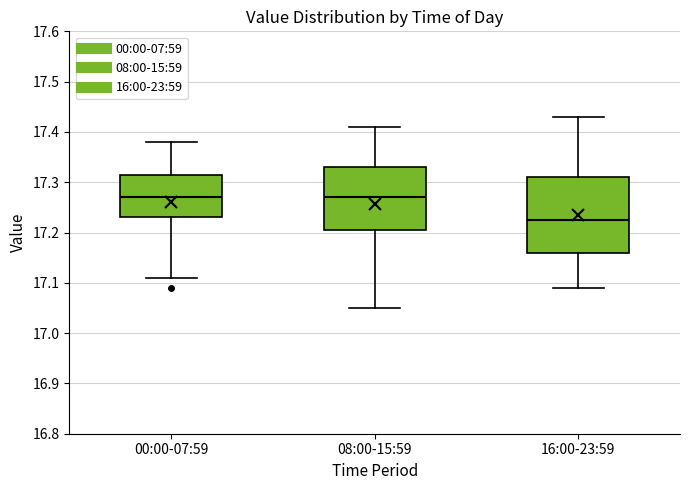

Comparing the boxes themselves (not the whiskers), which one is the tallest?

16:00-23:59